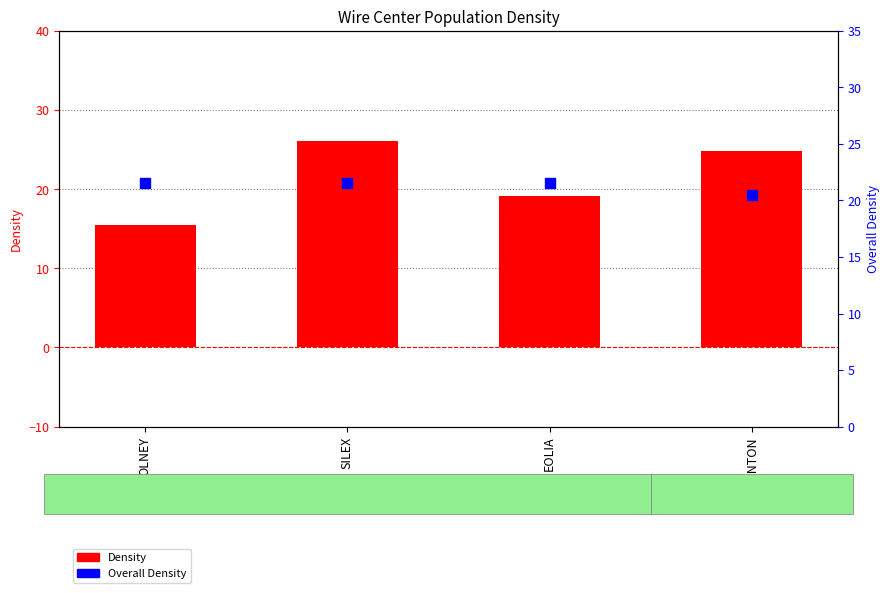

Which series reaches the maximum Y coordinate?

Density